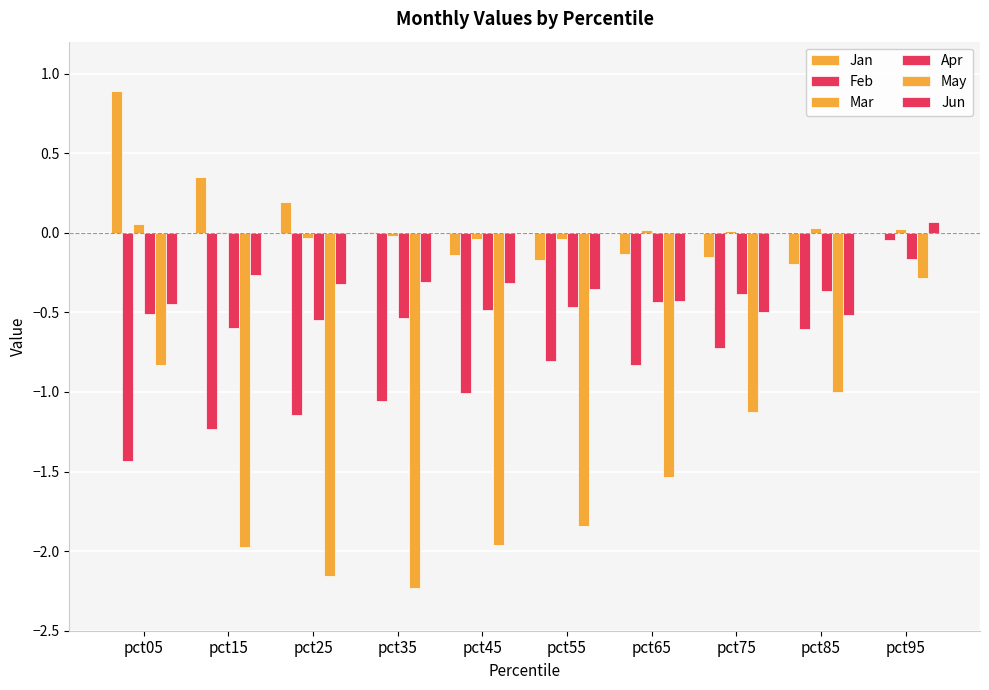

Is the value of Jun at pct05 greater than the value of Feb at pct25?

Yes